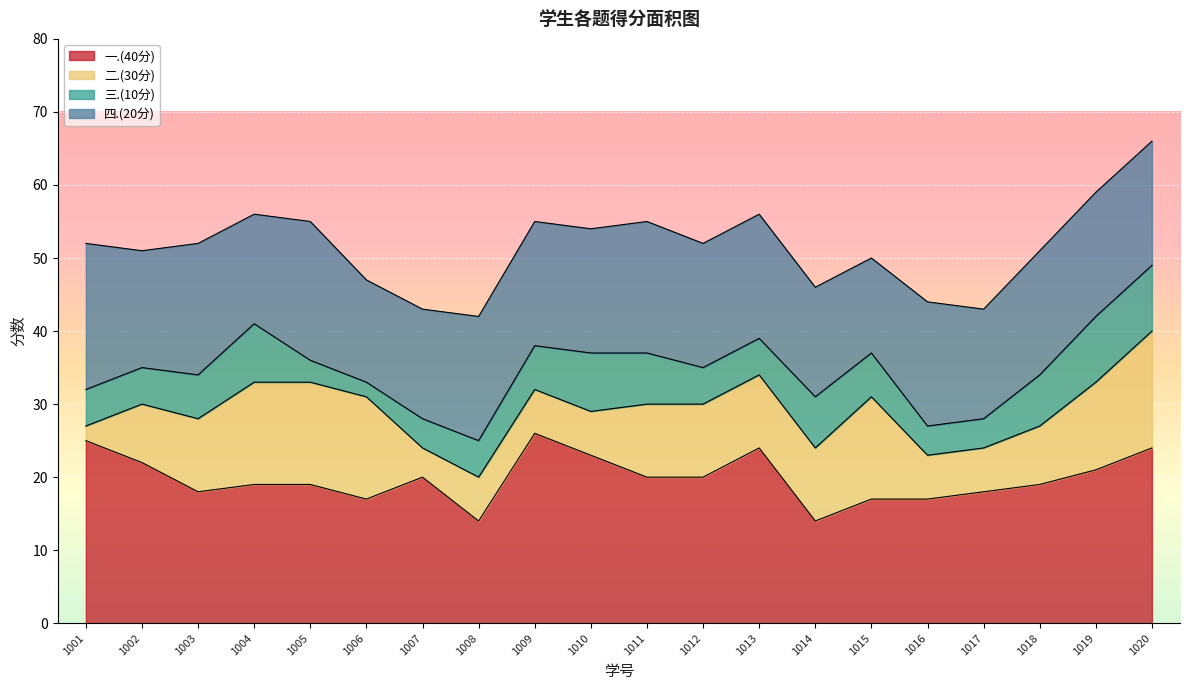

True or false: 三.(10分) and 四.(20分) cross at least once.

False